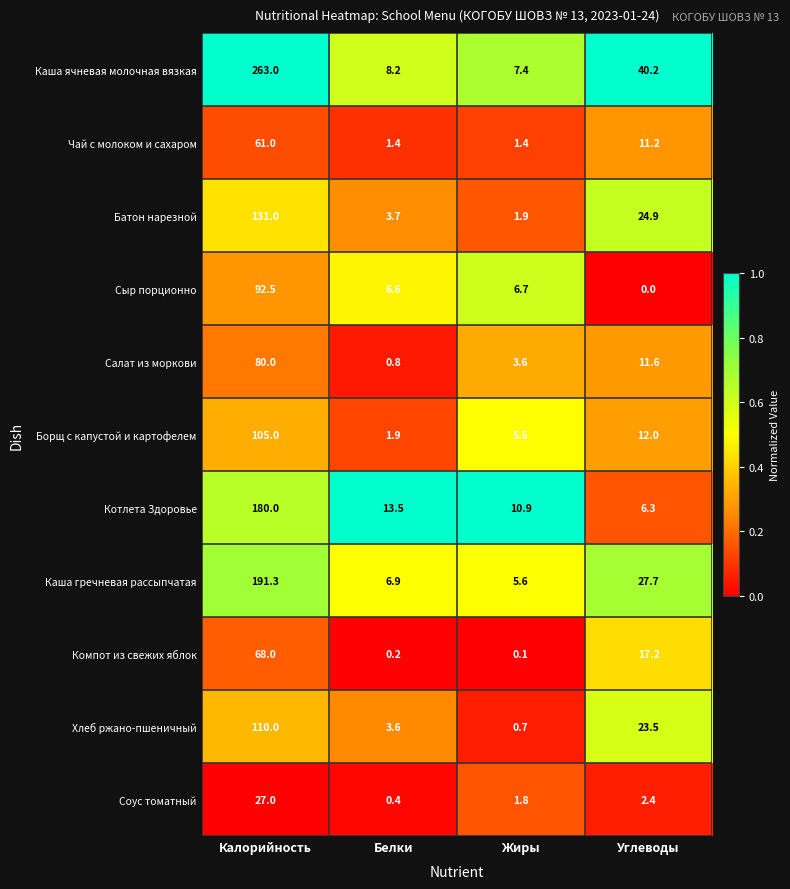

Which category has the lowest value across all series?

Углеводы